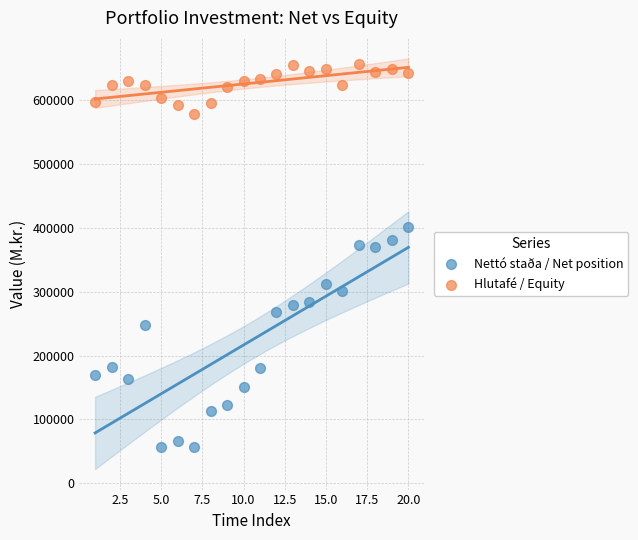

Across all data points, what is the range of Y values (max minus min)?

599026.6